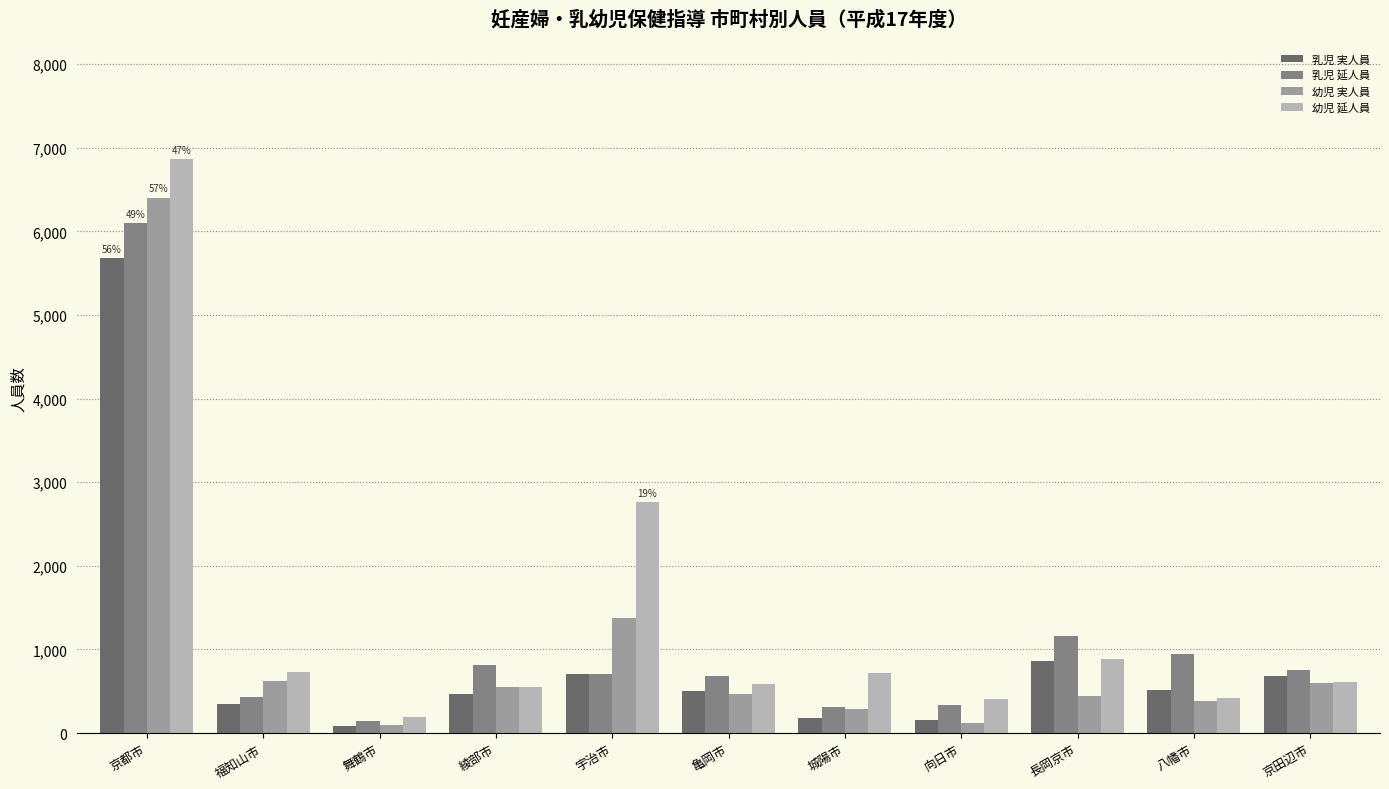

At which label is 乳児 延人員 closest to 3116?

長岡京市